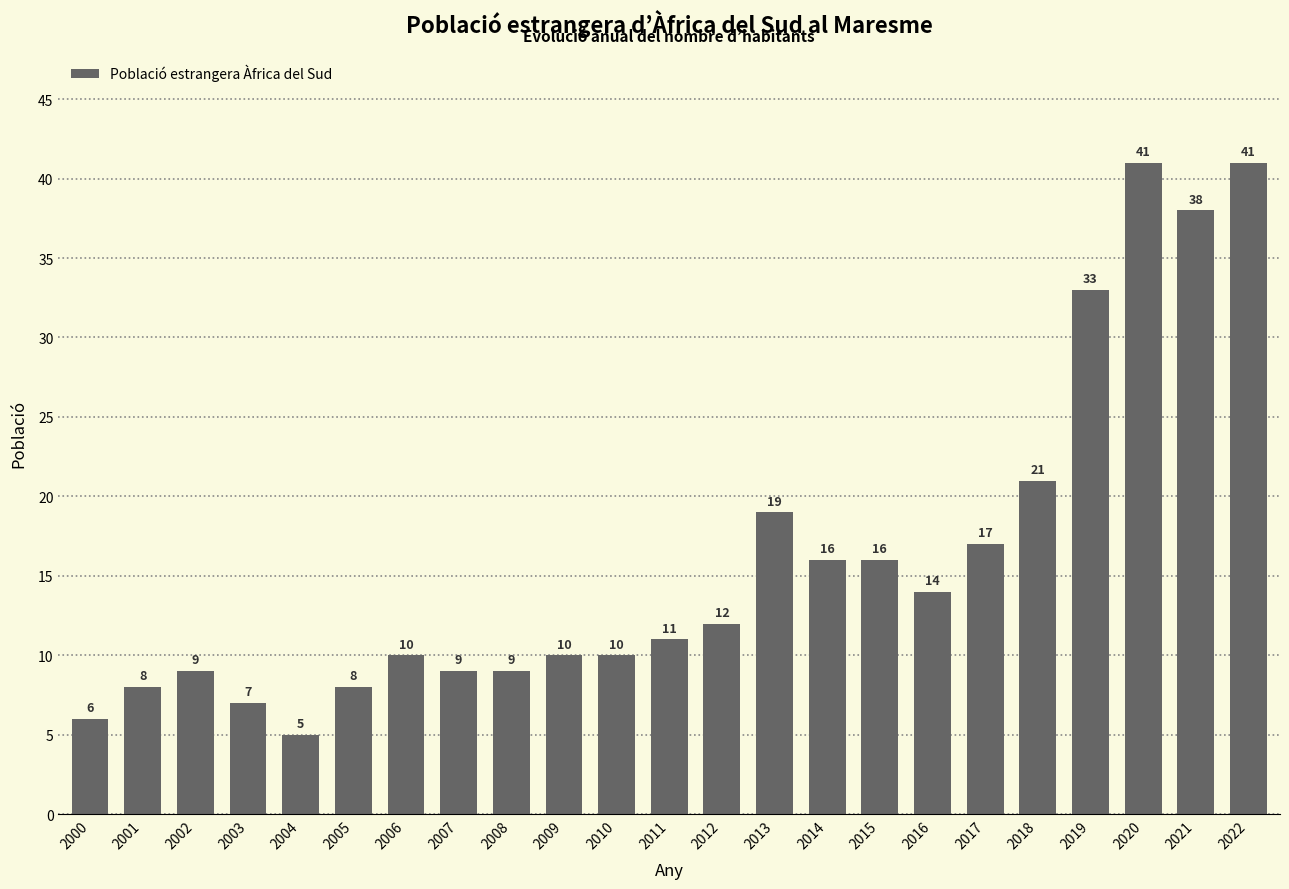

What is the value of the 21st bar from the left?

41